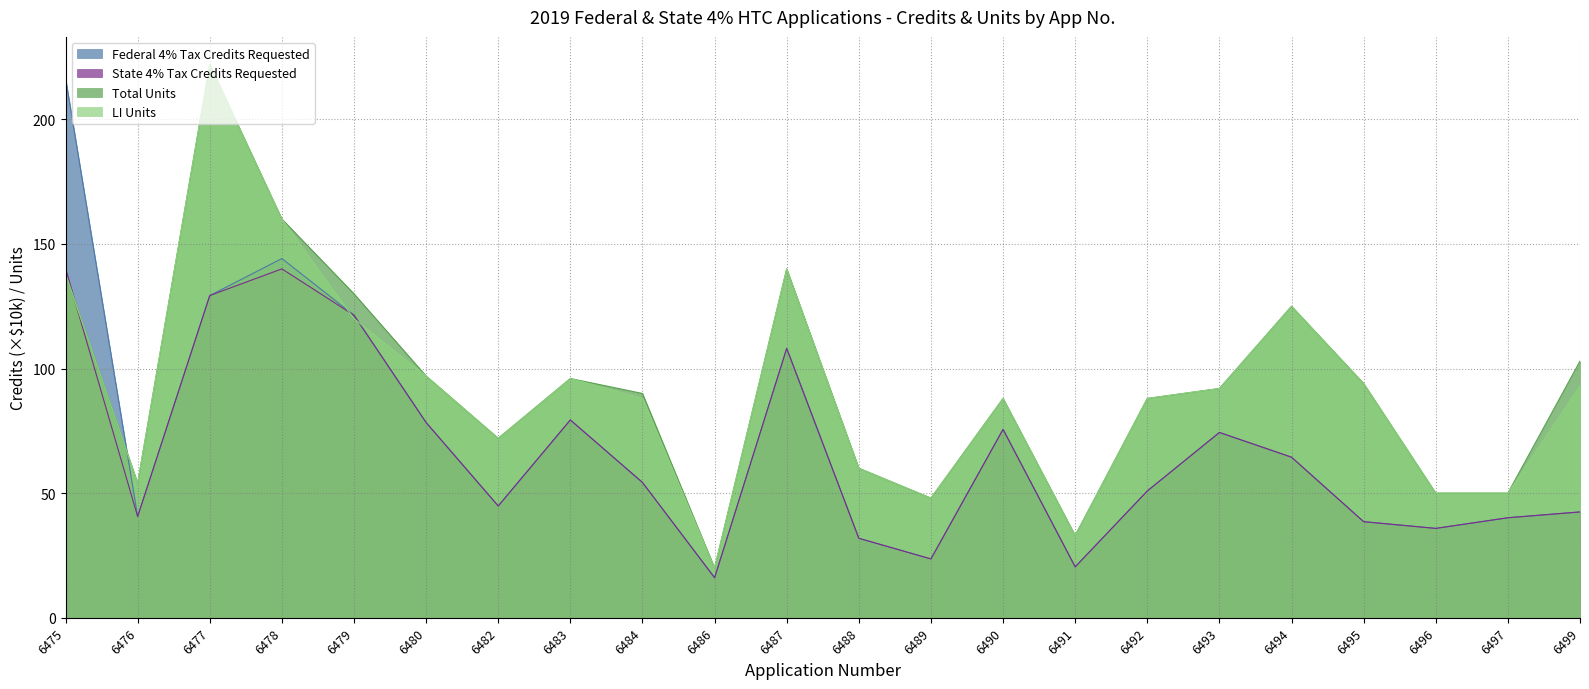

What is the total value across all series at 6494?

378.9